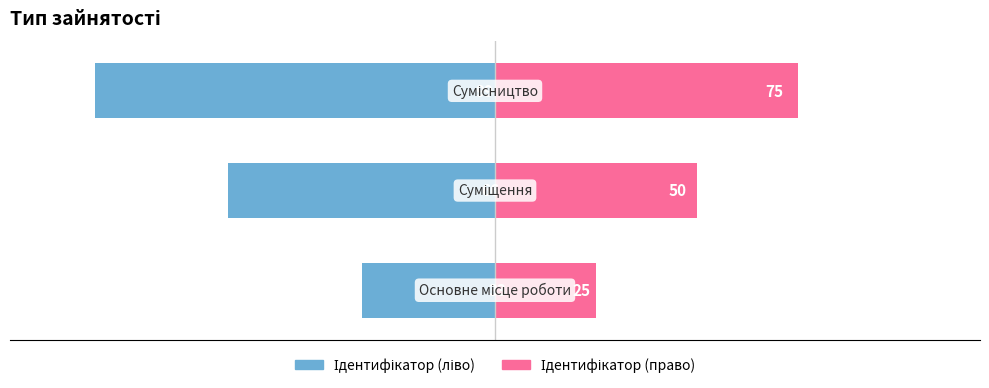

The Ідентифікатор (ліво) series shows -10 at −150. True or false?

False